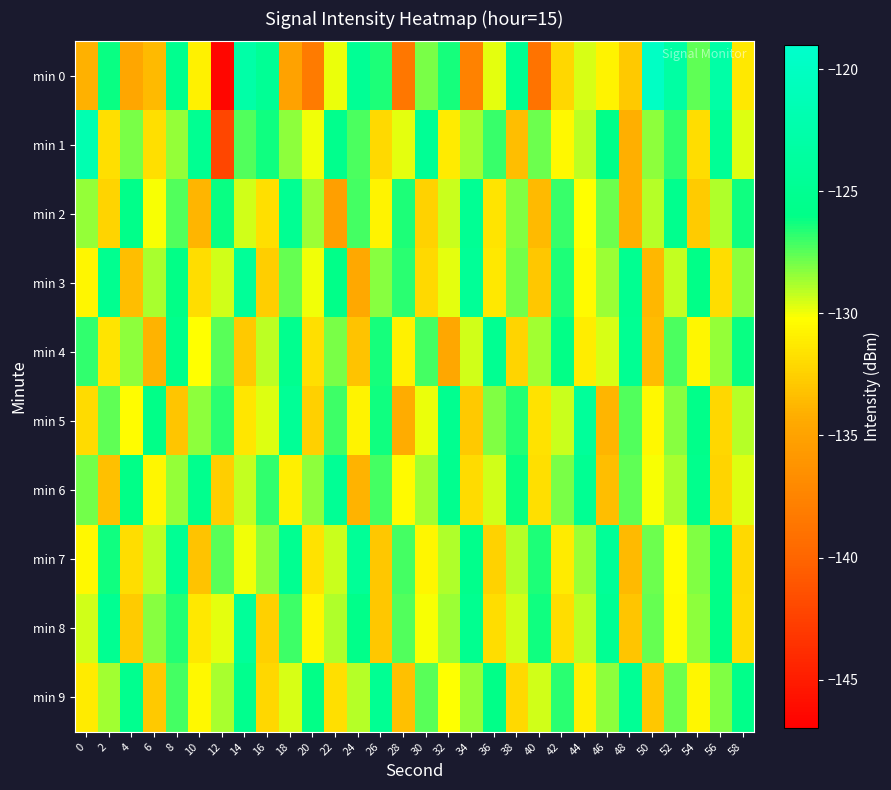

At 22, list the series in order from smallest to largest.

min 2, min 9, min 0, min 7, min 8, min 4, min 5, min 3, min 1, min 6